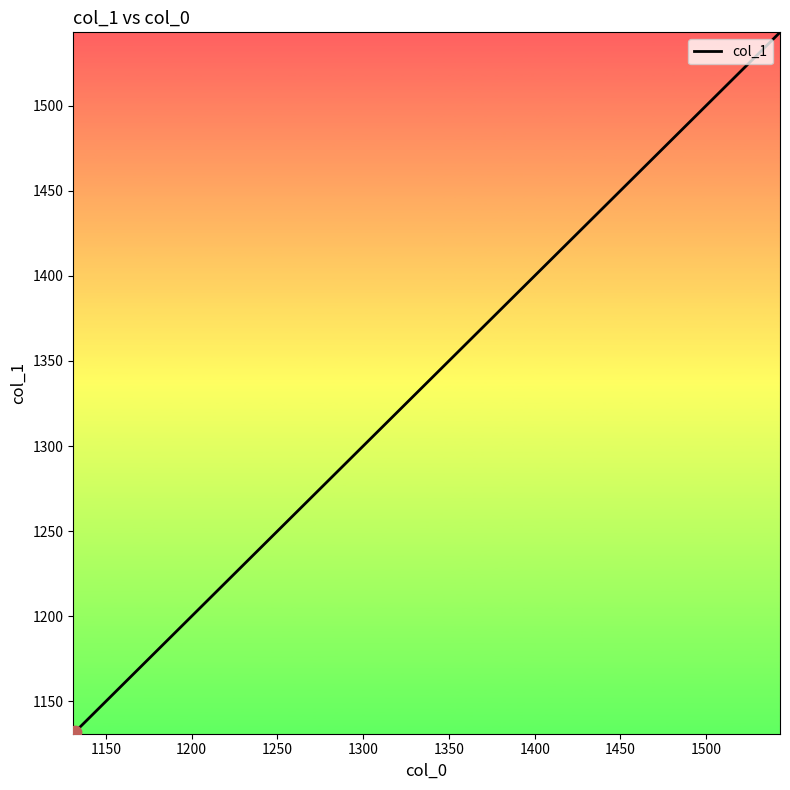

What is the difference between the maximum and minimum values?

412